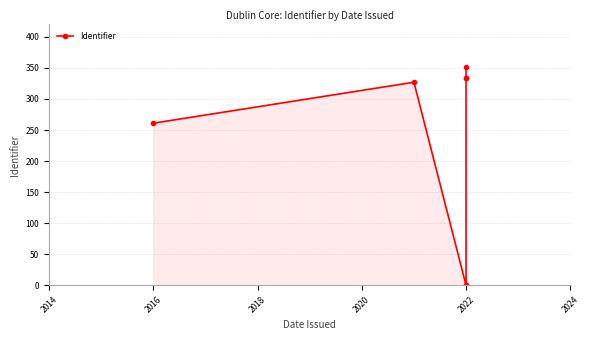

What is the maximum value shown in the chart?

351